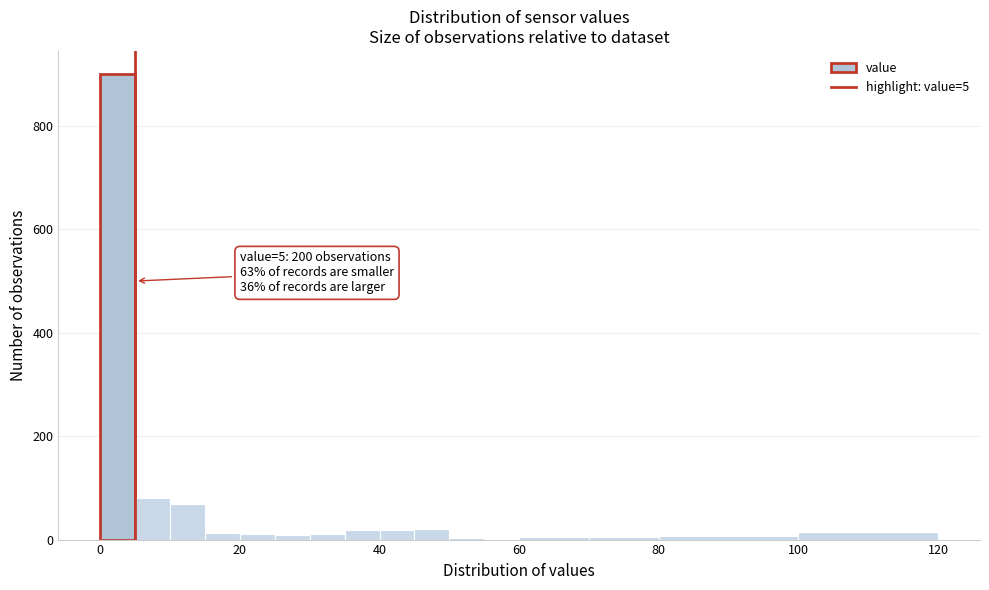

Read against the x-axis, roughly where is the centre of the tallest bar?

2